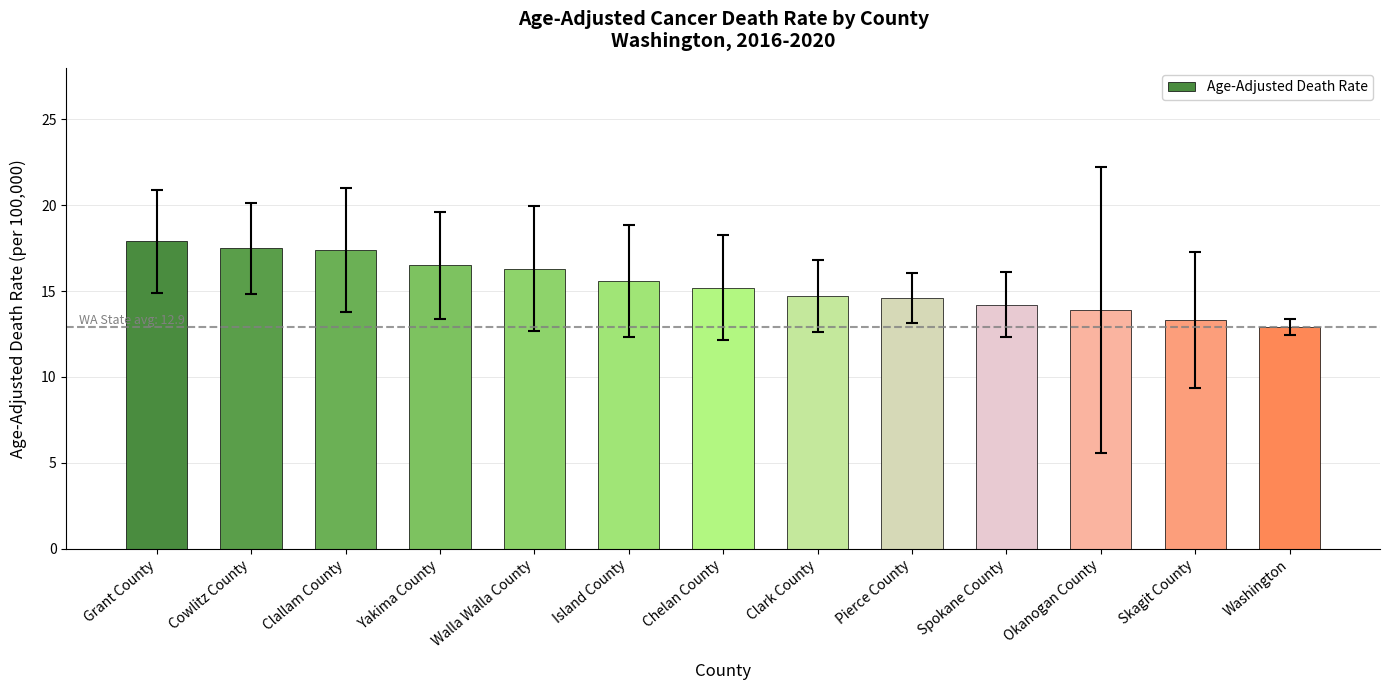

Does the chart contain any negative values?

No